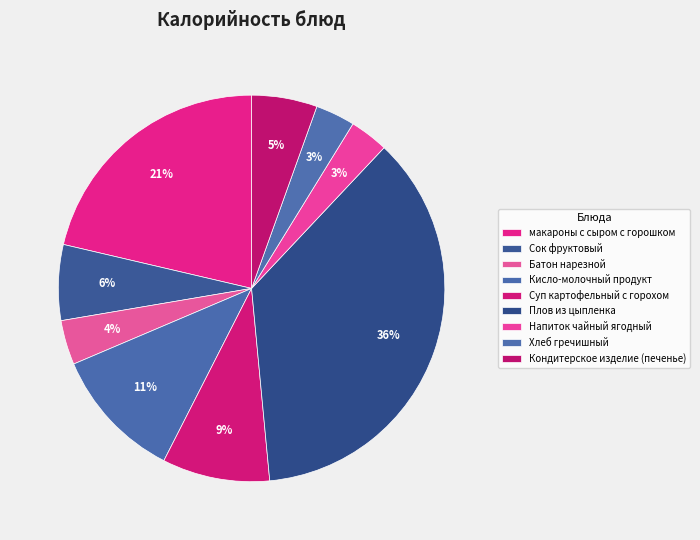

How many segments does this pie chart have?

9